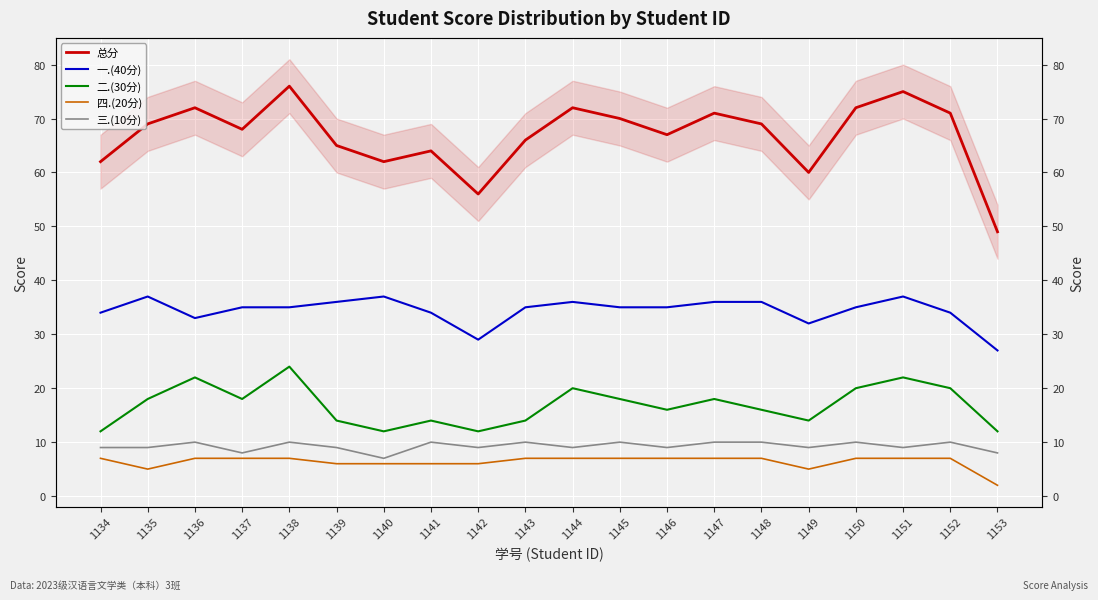

How many data points in 总分 are less than 69?

10